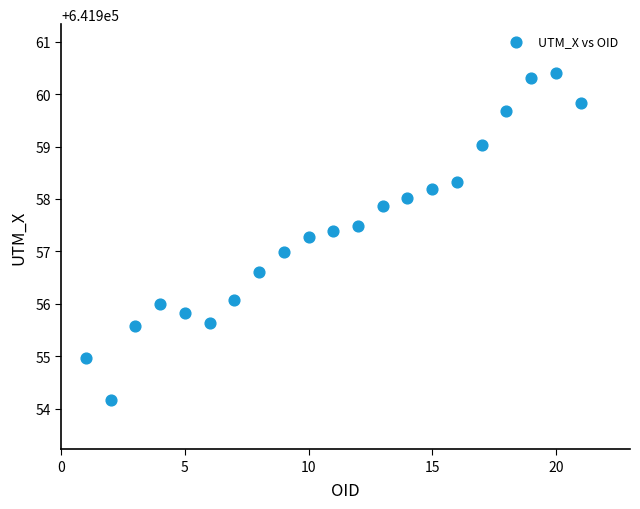

What is the range of Y values (max minus min)?

6.2